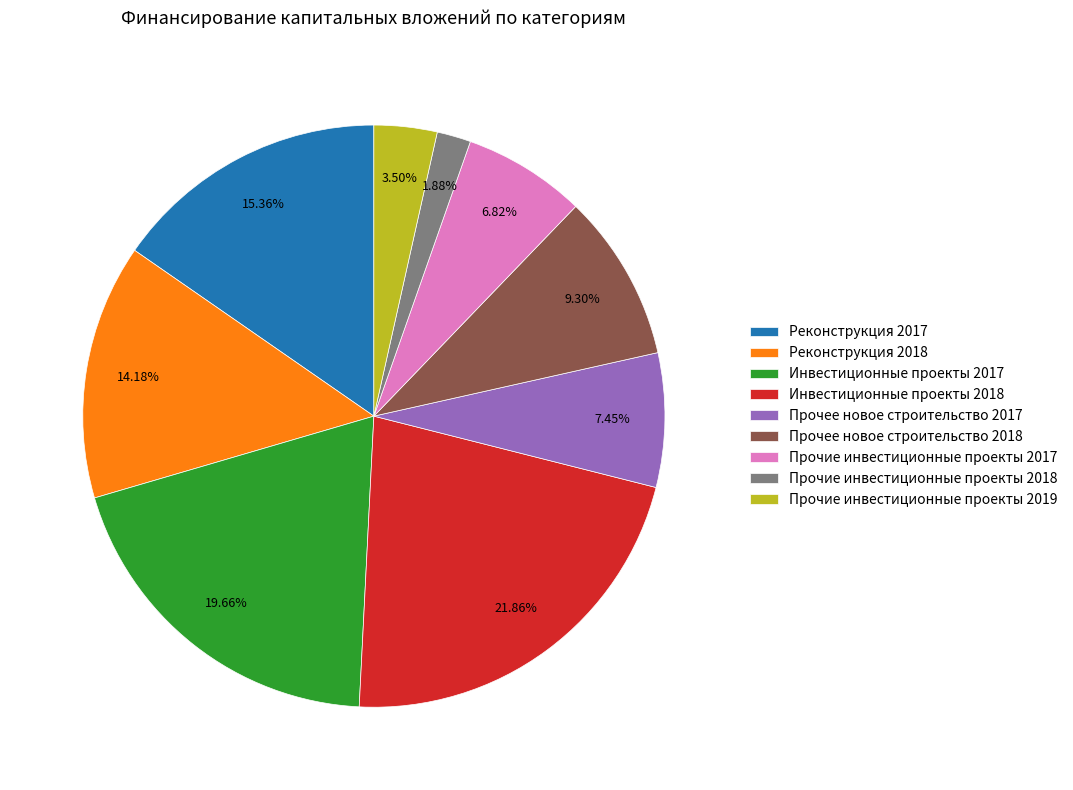

Which slice is the smallest?

Прочие инвестиционные проекты 2018